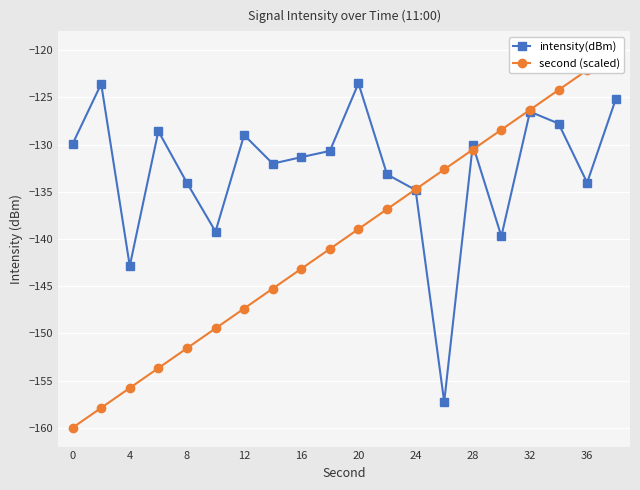

What are all the series names shown in the legend?

intensity(dBm), second (scaled)